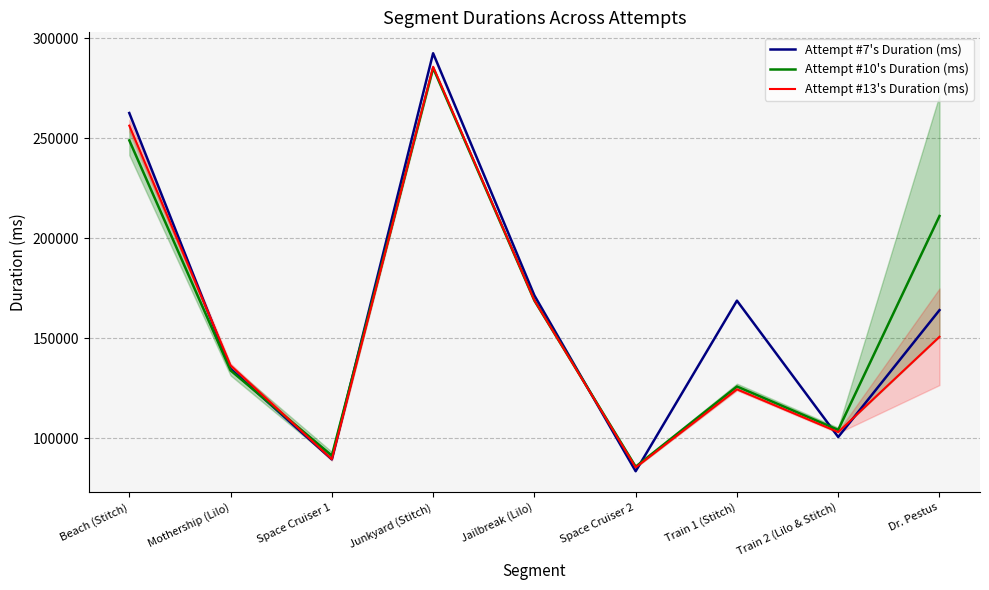

At which label does Attempt #13's Duration (ms) reach its peak?

Junkyard (Stitch)